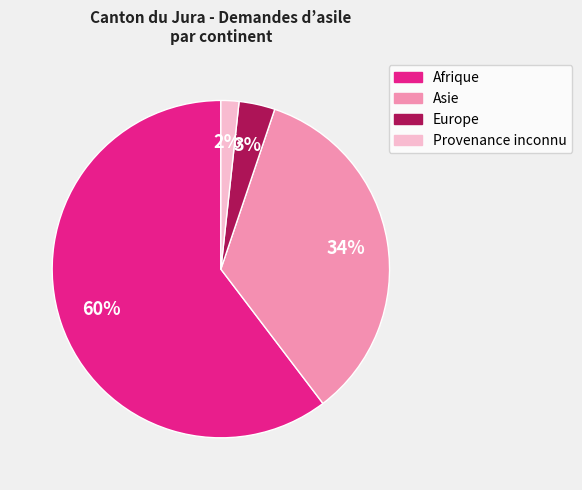

Which category has the biggest portion of the pie?

Afrique